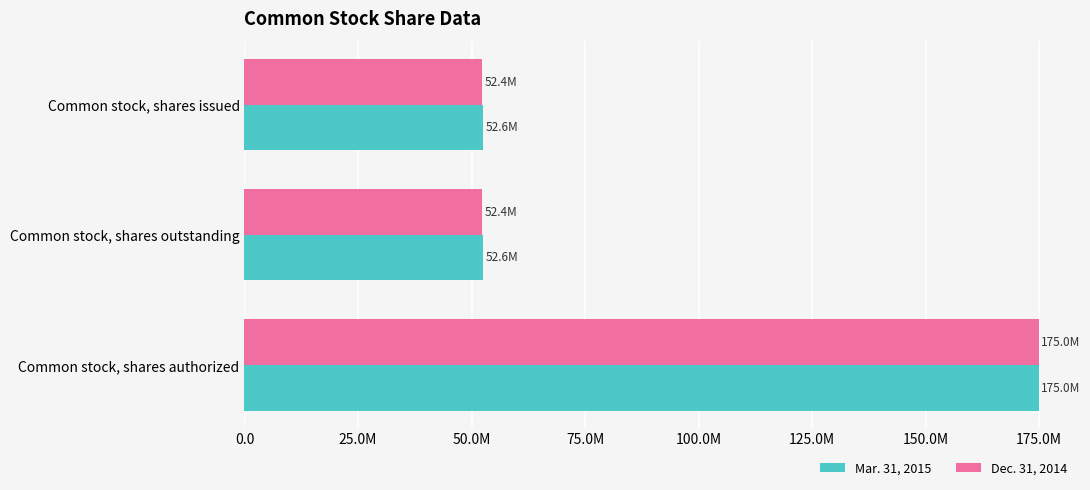

What are all the series names shown in the legend?

Mar. 31, 2015, Dec. 31, 2014